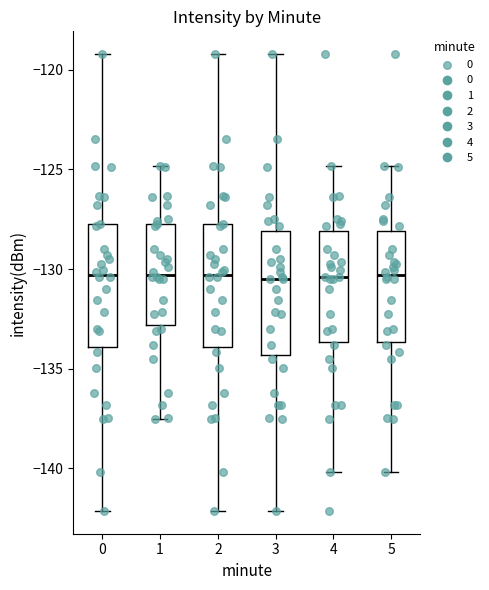

Reading left to right, transcribe this box plot: for each box, give where its median line is, the range the box spans, and where its two whiskers end, as read against the y-axis. The values are not printed on the chart, so give them approximately, as read against the axis.

0: median -130.5, box -134.0 to -128.0, whiskers -142.0 to -119.0
1: median -130.5, box -133.0 to -128.0, whiskers -137.5 to -125.0
2: median -130.5, box -134.0 to -128.0, whiskers -142.0 to -119.0
3: median -130.5, box -134.5 to -128.0, whiskers -142.0 to -119.0
4: median -130.5, box -133.5 to -128.0, whiskers -140.0 to -125.0
5: median -130.5, box -133.5 to -128.0, whiskers -140.0 to -125.0